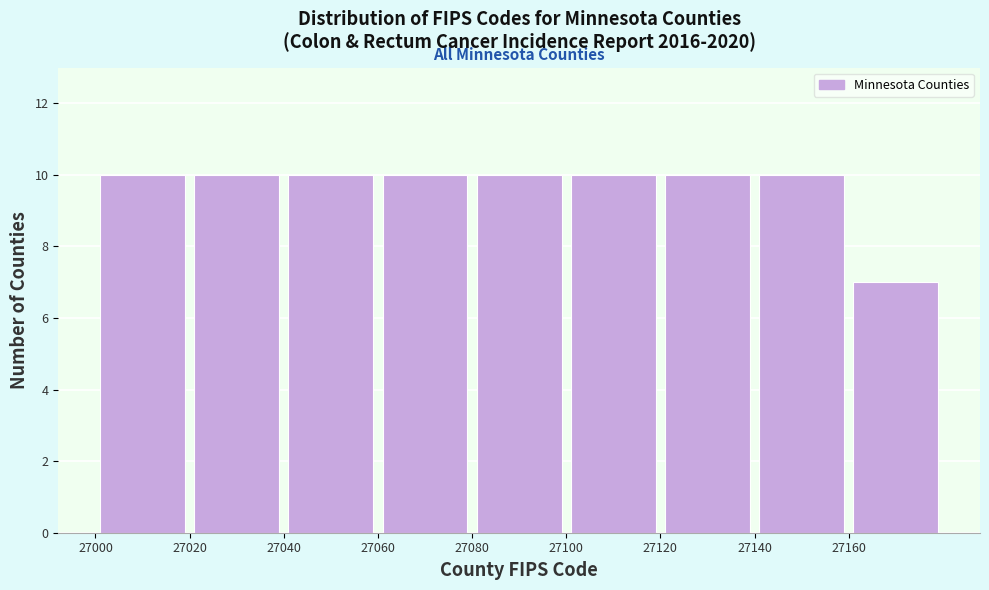

Reading left to right, transcribe this chart: for each bar, give the range it covers on the x-axis and its height. The values are not printed on the chart, so give them approximately, as read against the axis.

27000 to 27020: 10
27020 to 27040: 10
27040 to 27060: 10
27060 to 27080: 10
27080 to 27100: 10
27100 to 27120: 10
27120 to 27140: 10
27140 to 27160: 10
27160 to 27180: 7